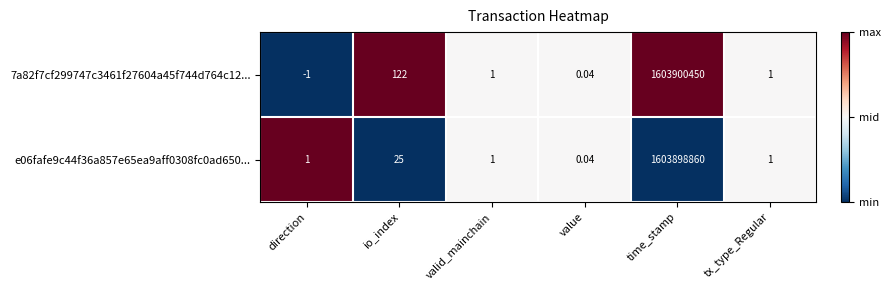

Is the value of e06fafe9c44f36a857e65ea9aff0308fc0ad650... at time_stamp greater than the value of 7a82f7cf299747c3461f27604a45f744d764c12... at time_stamp?

No